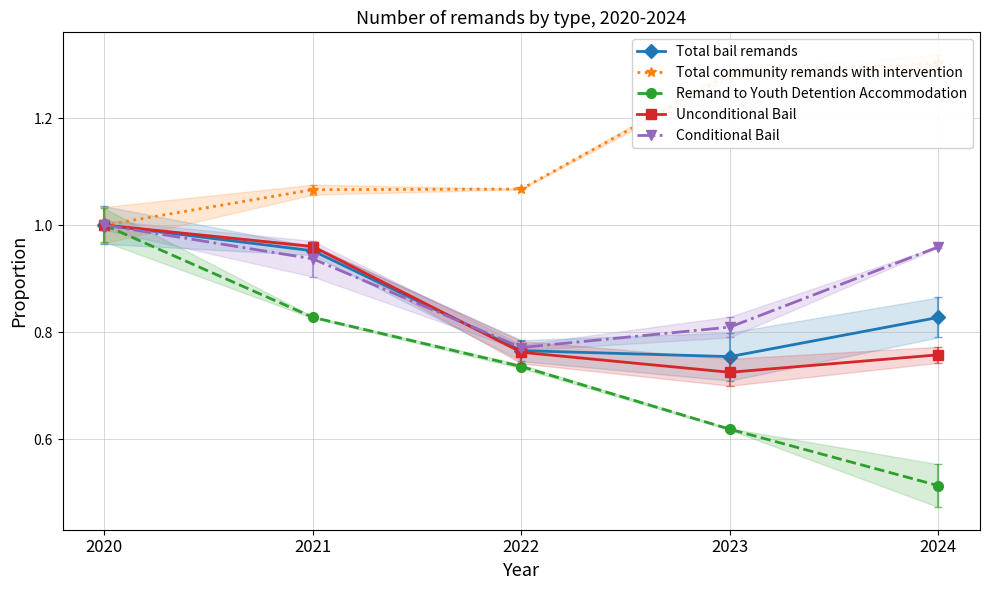

Reading left to right, list all the values displayed in this chart.

Total bail remands: 1.0	1.0	0.8	0.8	0.8
Total community remands with intervention: 1.0	1.1	1.1	1.3	1.3
Remand to Youth Detention Accommodation: 1.0	0.8	0.7	0.6	0.5
Unconditional Bail: 1.0	1.0	0.8	0.7	0.8
Conditional Bail: 1.0	0.9	0.8	0.8	1.0